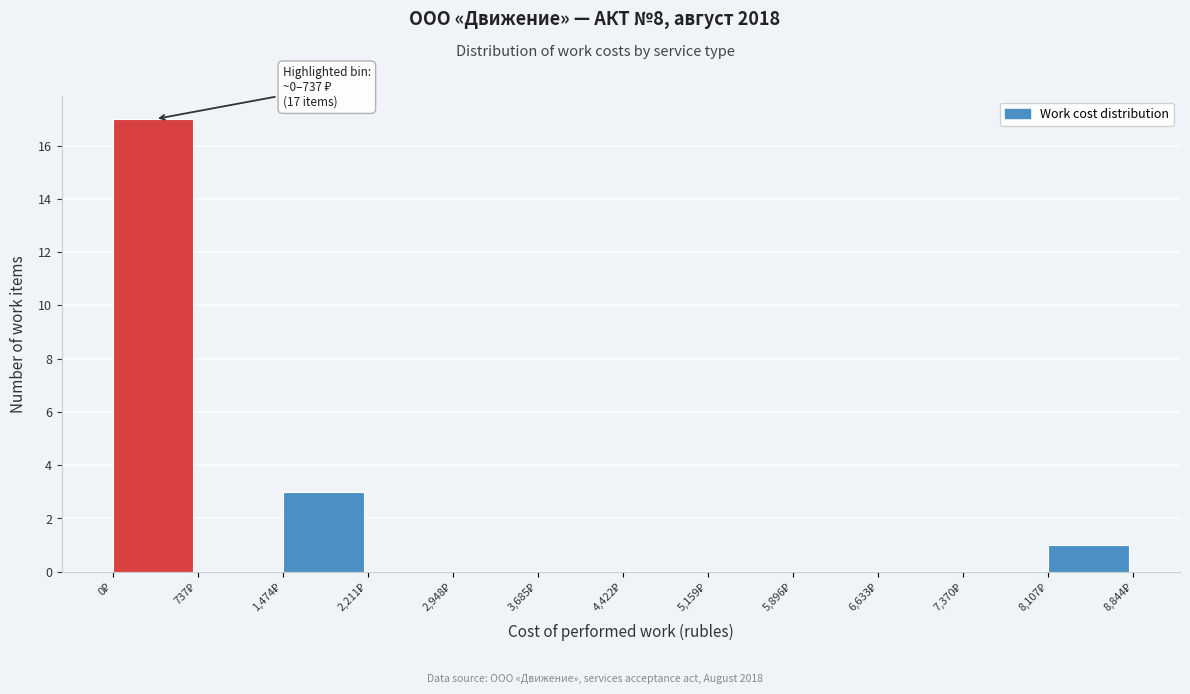

Over which range of the x-axis is the bar tallest?

0 to 700